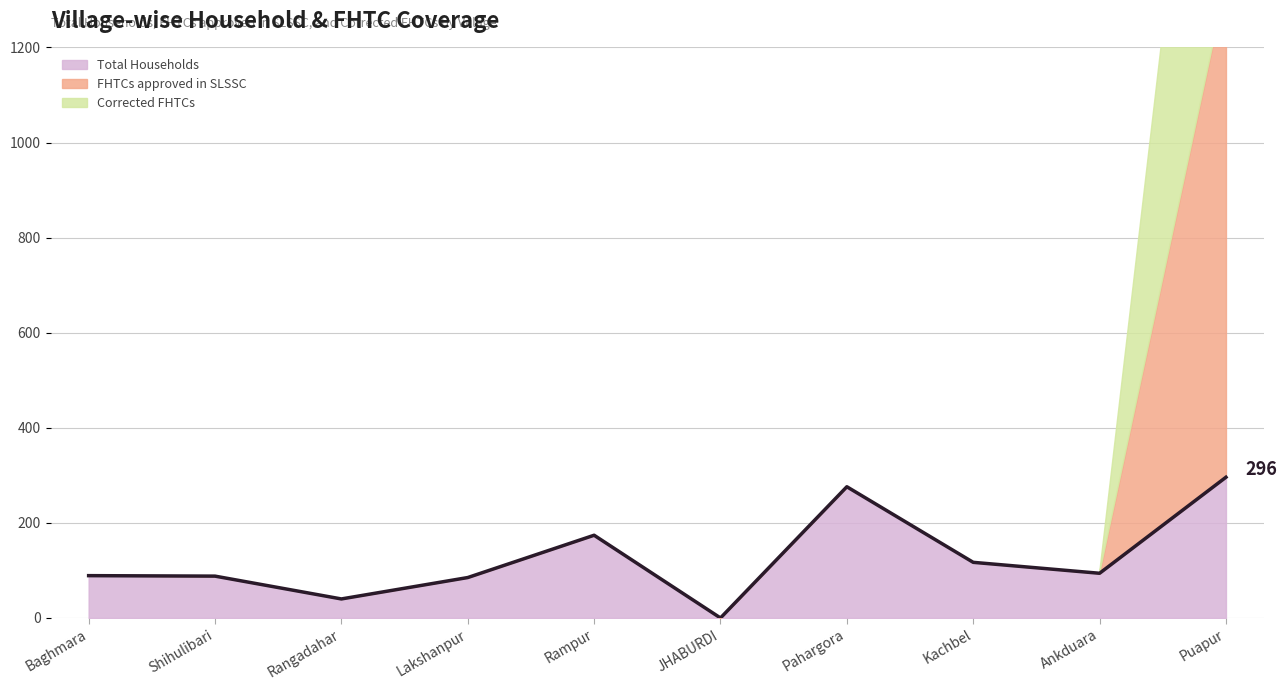

Reading left to right, transcribe all the data shown in this chart.

89	88	40	85	174	0	276	117	94	296